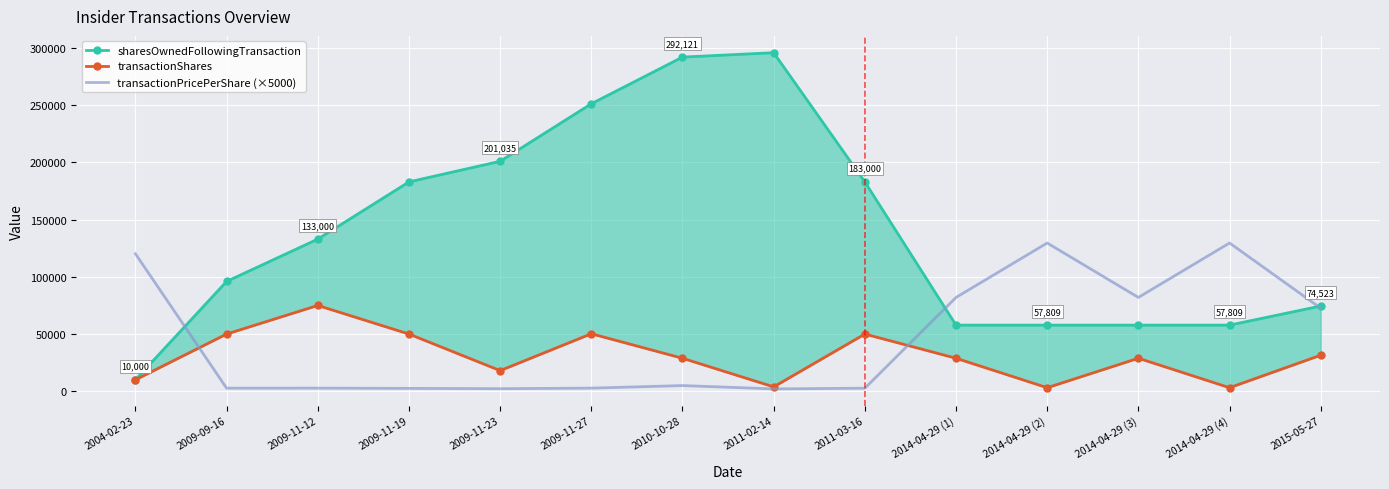

What is the label of the 4th point from the left?

2009-11-19